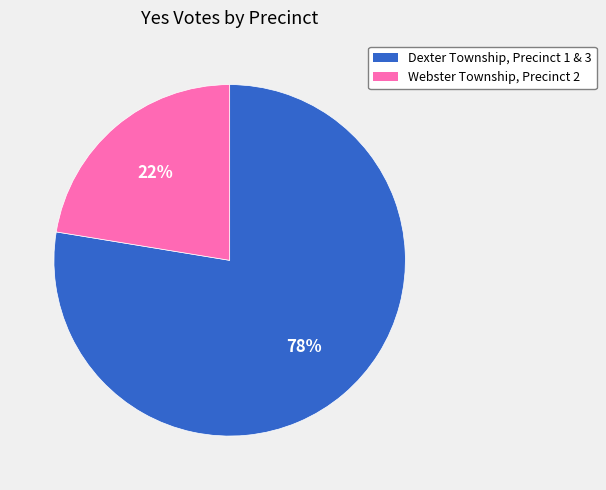

True or false: Dexter Township, Precinct 1 & 3 accounts for 67% of the total.

False